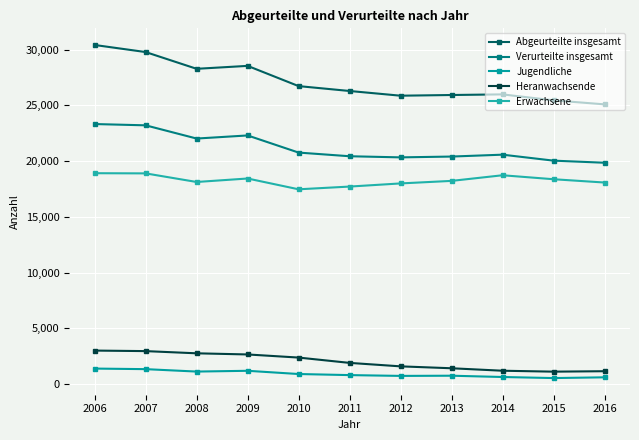

What is the difference between the highest and lowest values at 2006?

29015